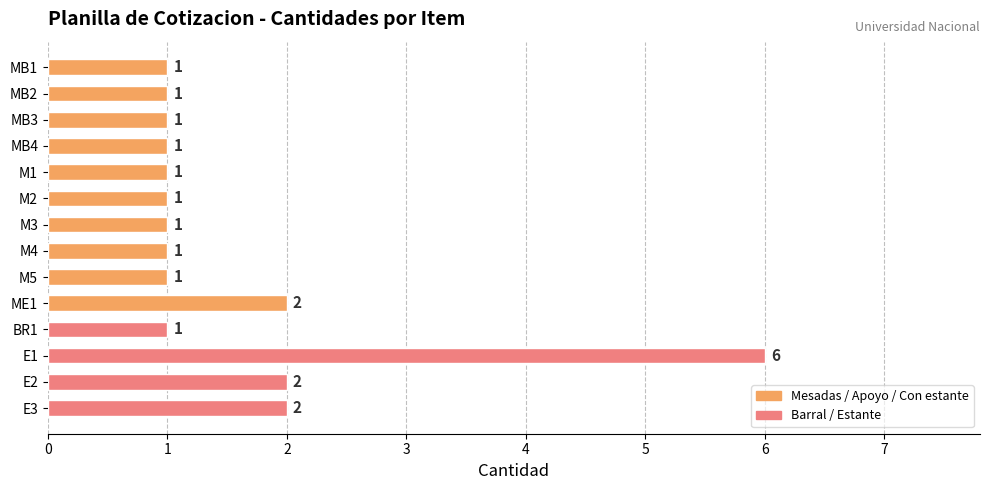

How many bars are there in total?

14